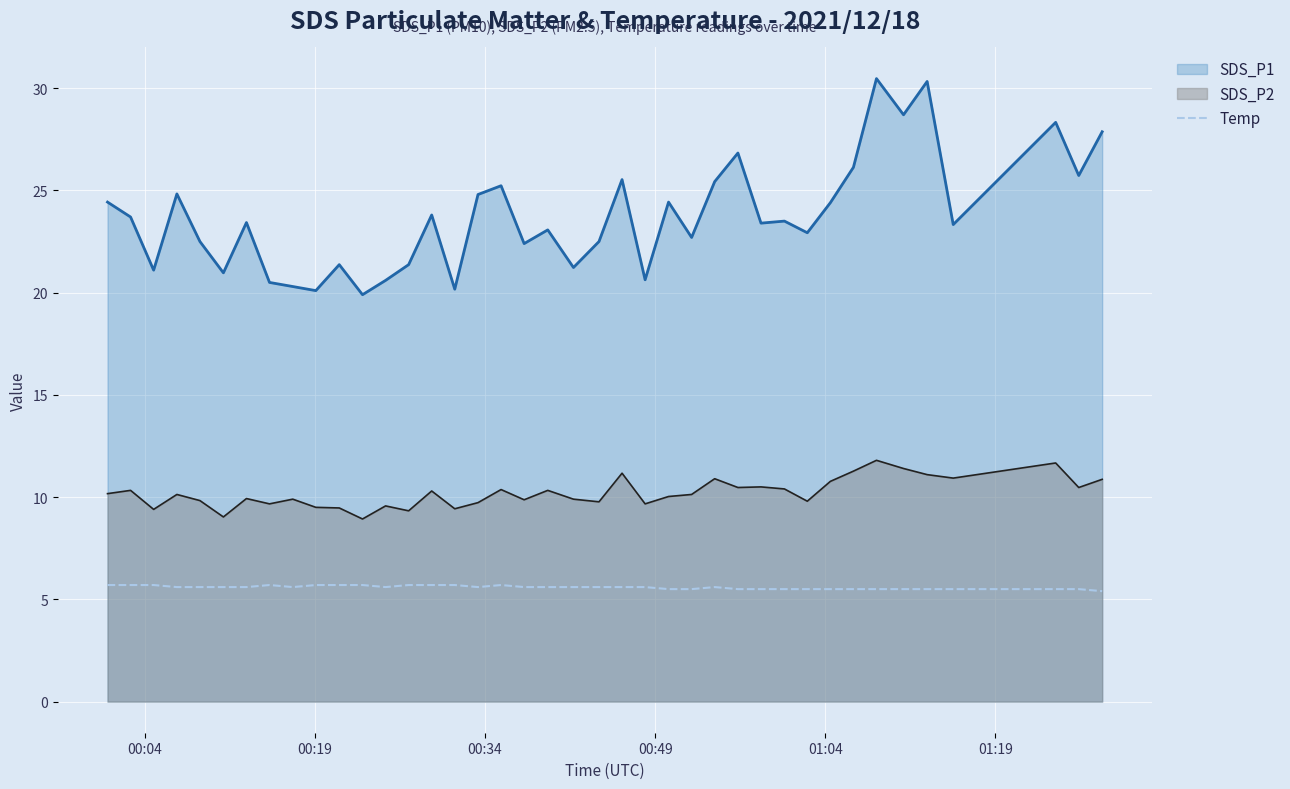

What is the minimum value shown in the chart?

5.4